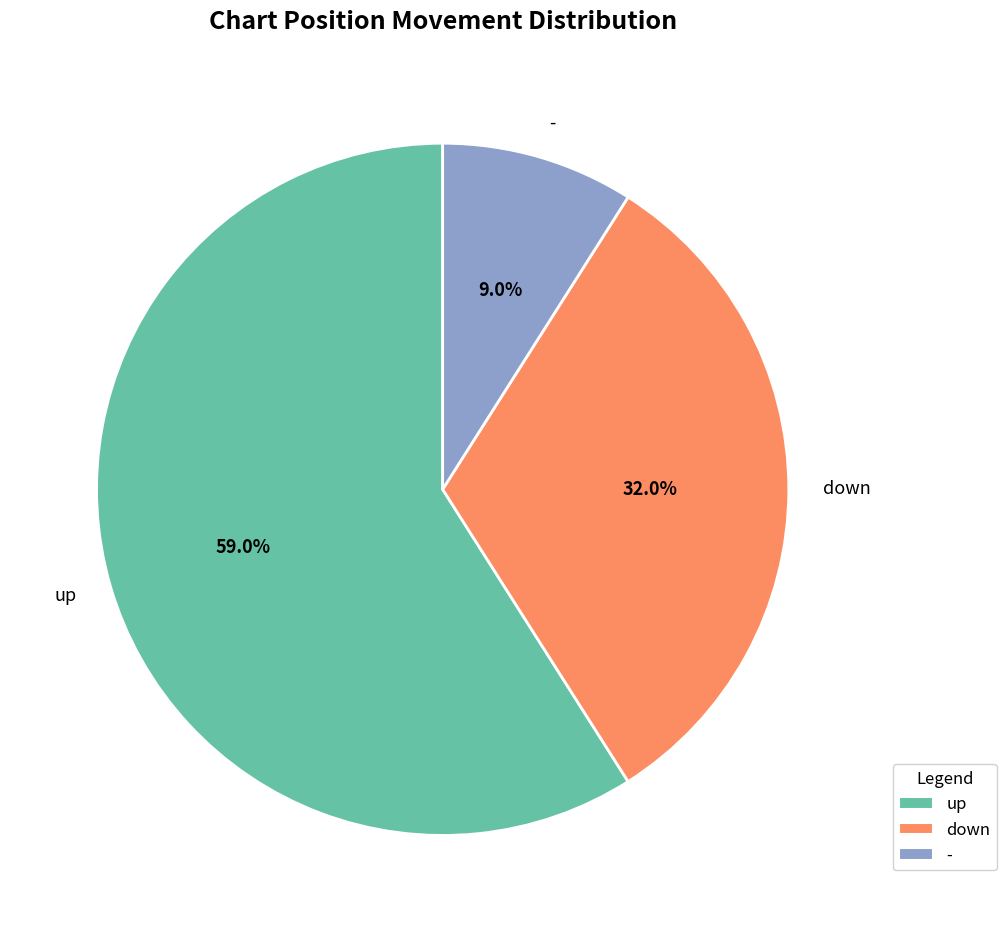

What is the total percentage of - and up?

68.0%